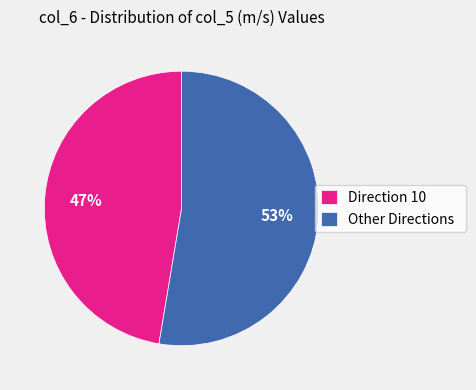

Is the sum of Direction 10 and Other Directions greater than half?

Yes